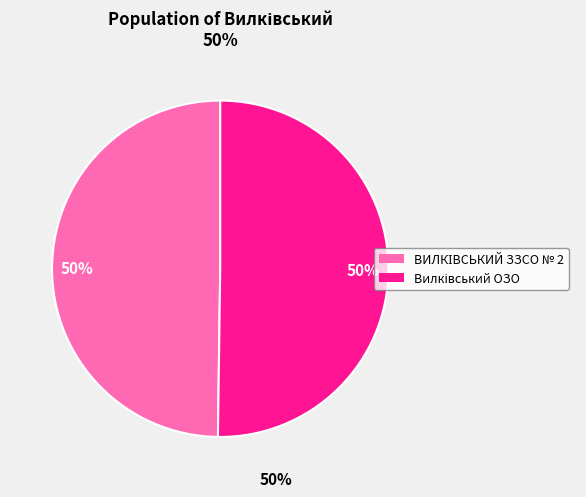

To the nearest percent, what is the average slice percentage?

50%